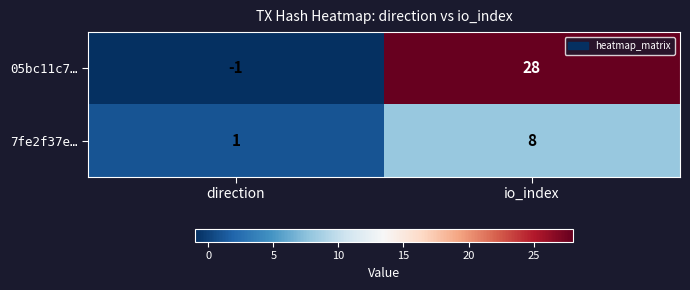

Reading left to right, list all the values displayed in this chart.

05bc11c7…: -1	28
7fe2f37e…: 1	8